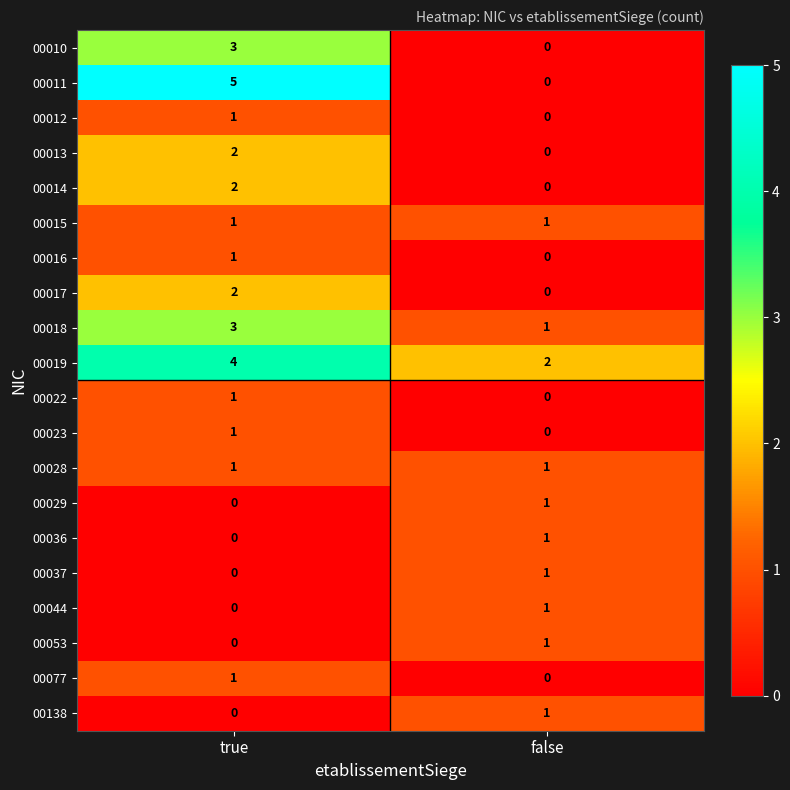

Which series has the largest range (max minus min)?

00011